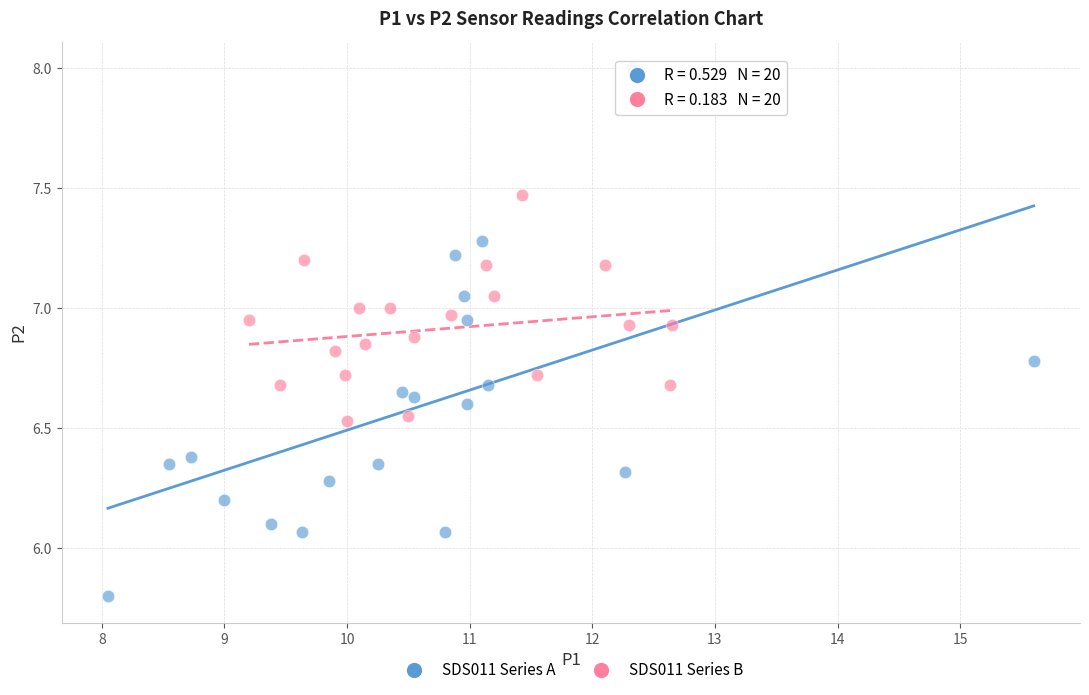

Which series has the widest spread of Y values?

SDS011 Series A